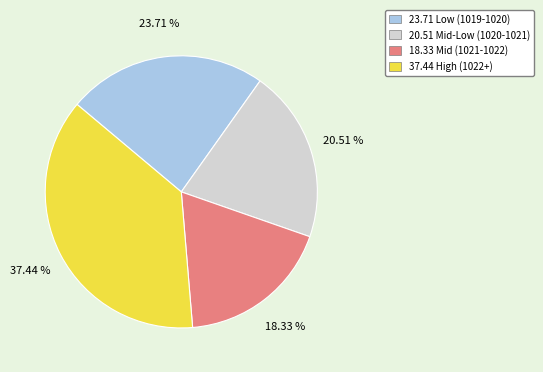

Does any single category account for the majority?

No